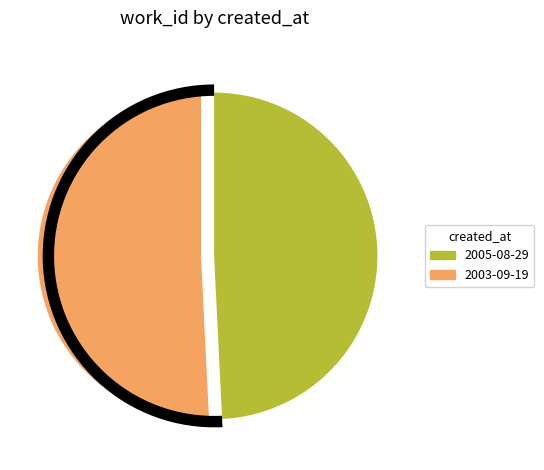

Which has a higher value, 2005-08-29 or 2003-09-19?

2003-09-19